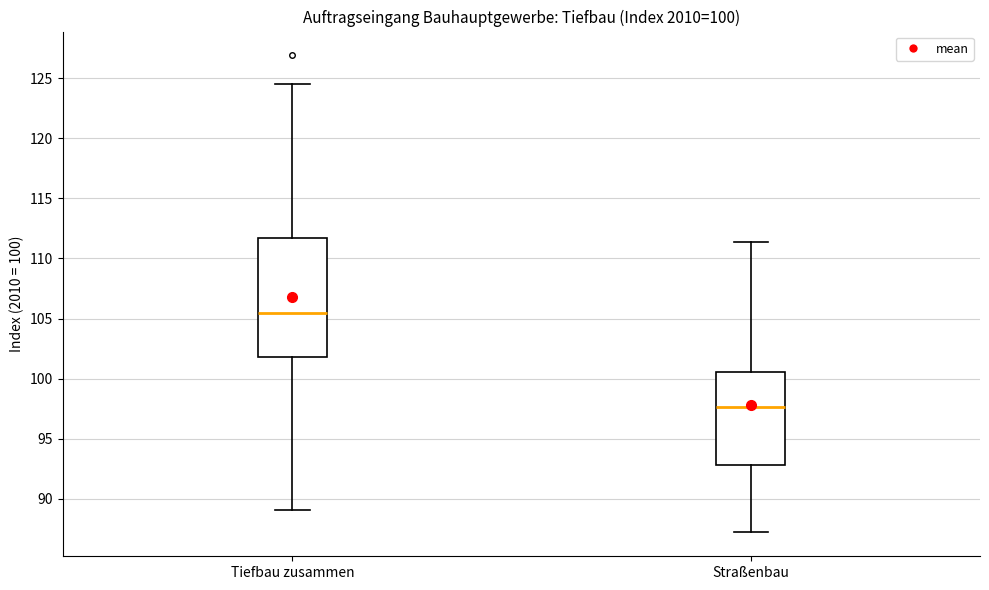

Comparing the boxes themselves (not the whiskers), which one is the tallest?

Tiefbau zusammen